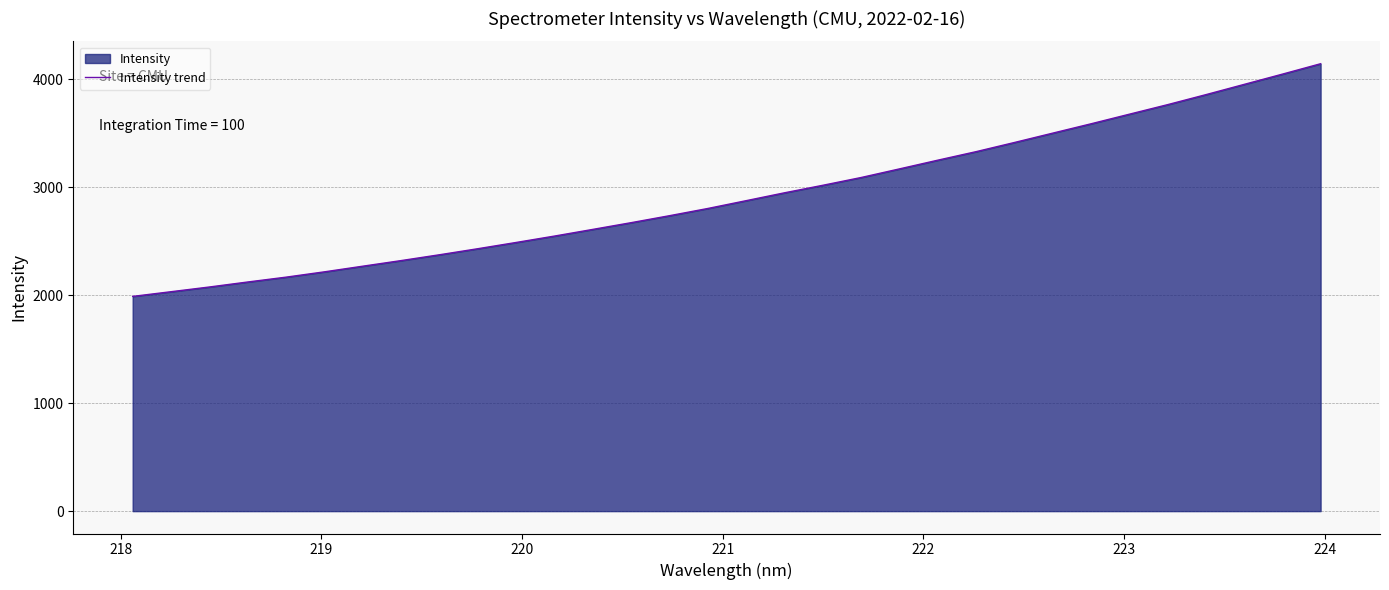

What is the smallest value displayed?

1989.9